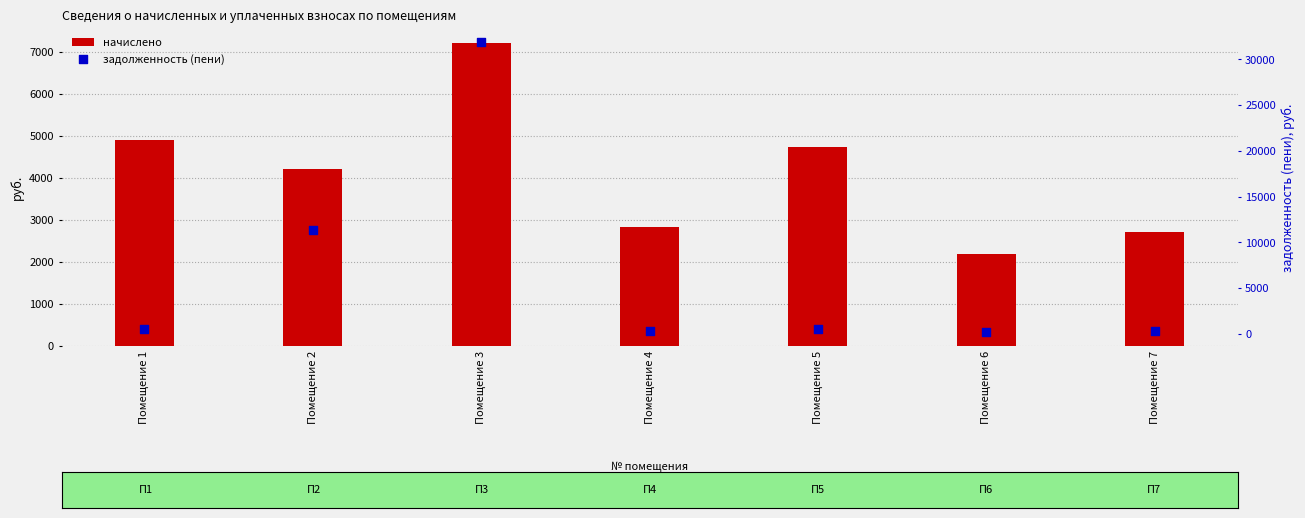

What are all the series names shown in the legend?

начислено, задолженность (пени)